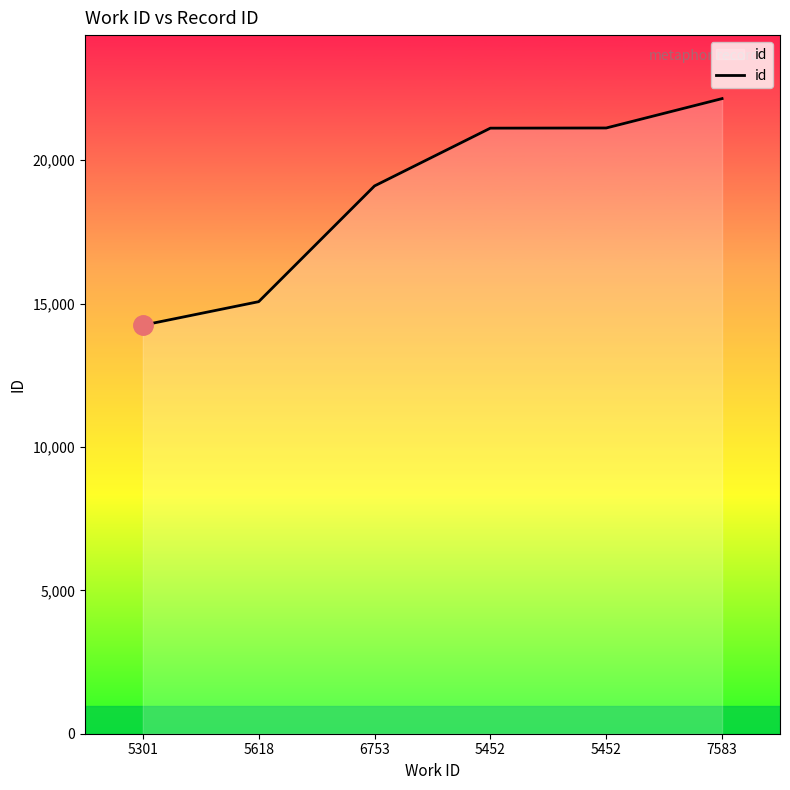

Rank the categories by value from highest to lowest.

7583, 5452, 5452, 6753, 5618, 5301